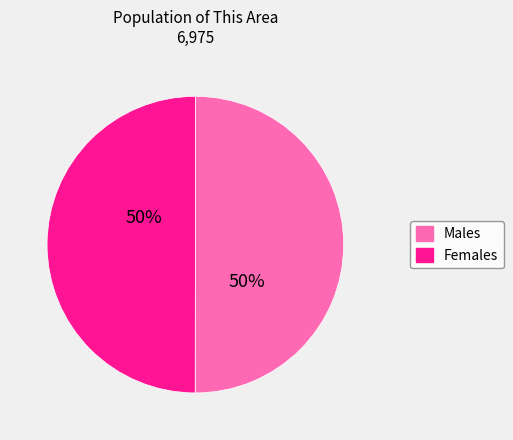

To the nearest percent, what is the average slice percentage?

50%